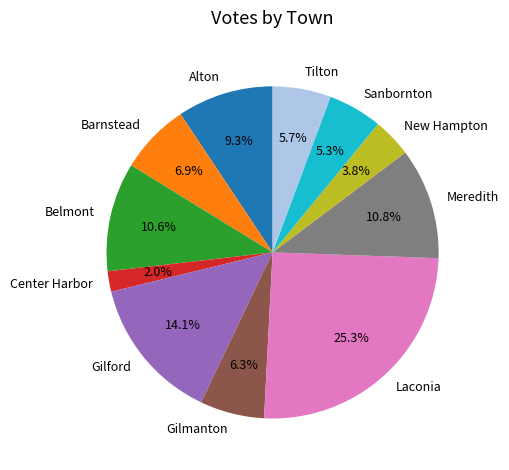

How many segments does this pie chart have?

11